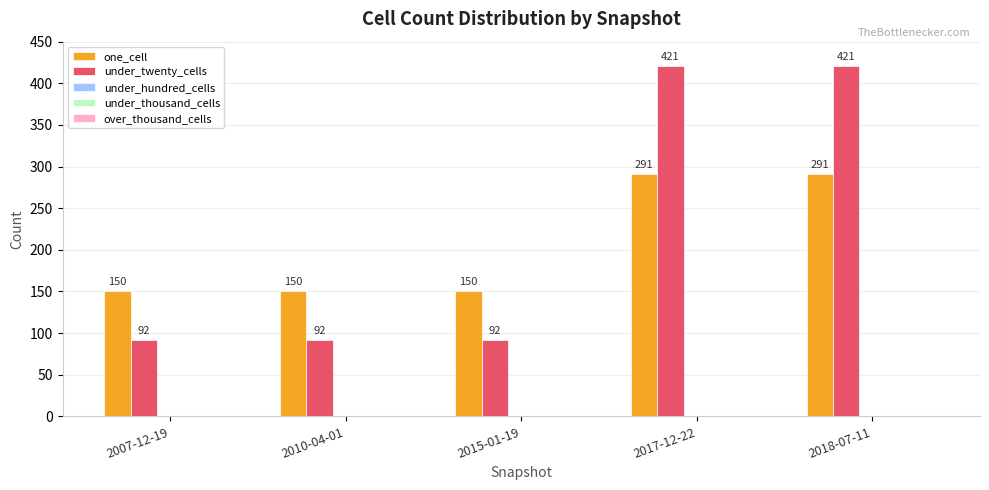

Which series has the largest range (max minus min)?

under_twenty_cells